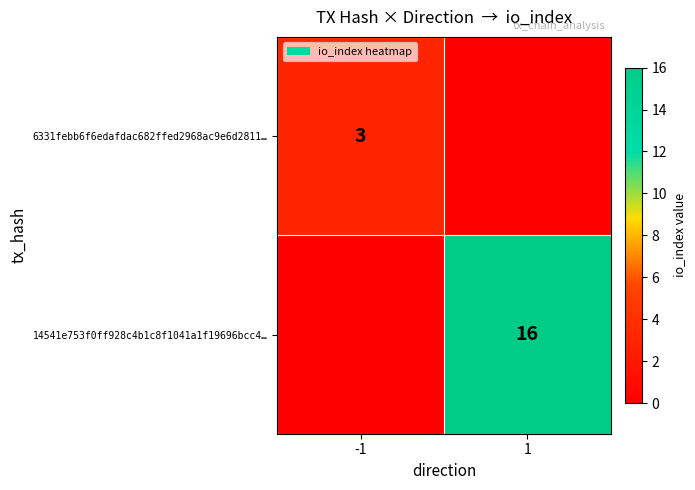

True or false: 6331febb6f6edafdac682ffed2968ac9e6d2811… has a value of 2 at -1.

False